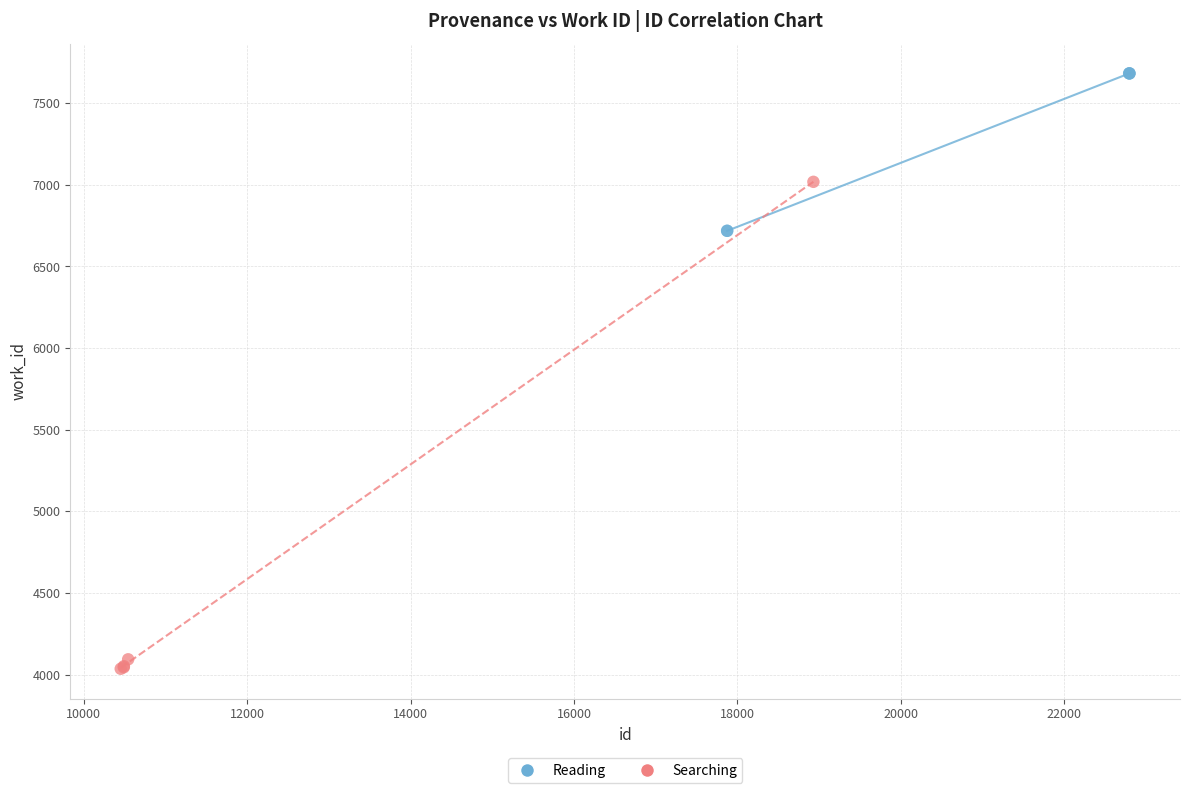

Which series reaches the minimum Y coordinate?

Searching